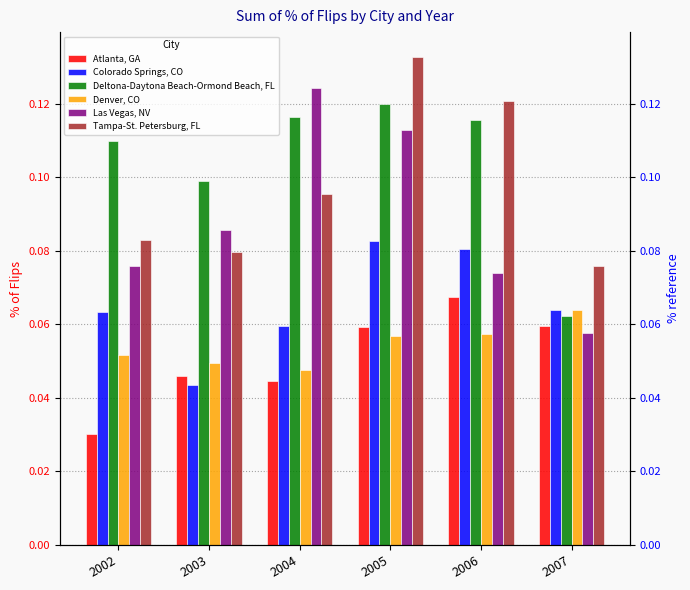

What are all the series names shown in the legend?

Atlanta, GA, Colorado Springs, CO, Deltona-Daytona Beach-Ormond Beach, FL, Denver, CO, Las Vegas, NV, Tampa-St. Petersburg, FL